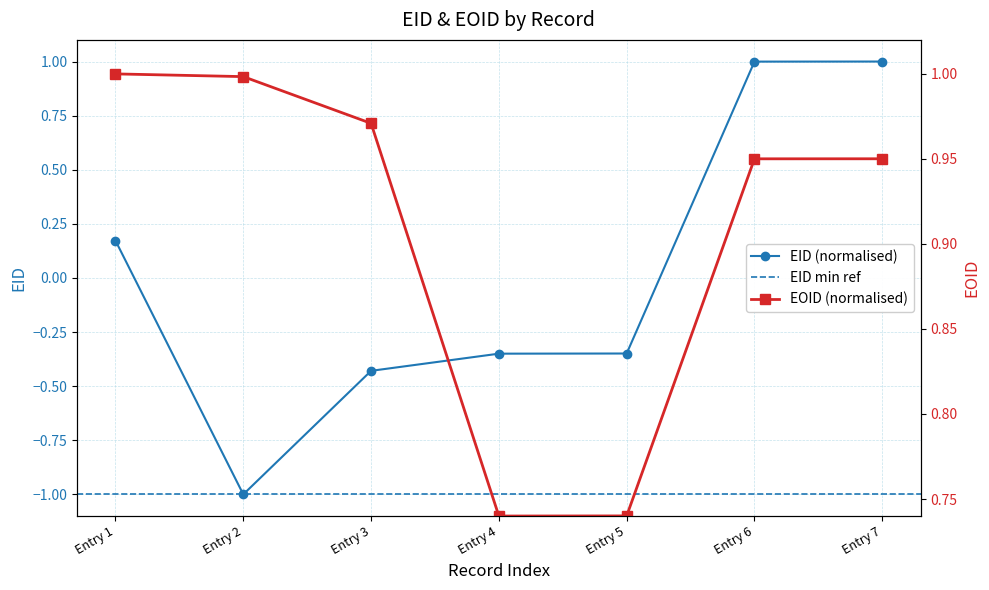

At which label does EID (normalised) reach its minimum?

Entry 2